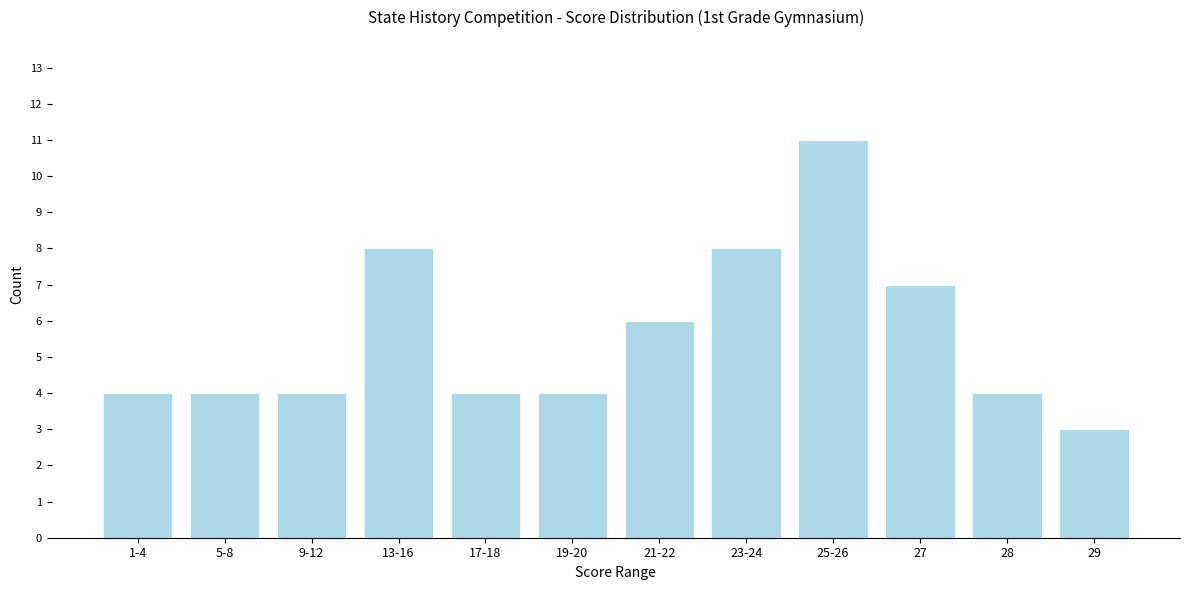

Reading right to left, transcribe all the data shown in this chart.

29=3	28=4	27=7	25-26=11	23-24=8	21-22=6	19-20=4	17-18=4	13-16=8	9-12=4	5-8=4	1-4=4